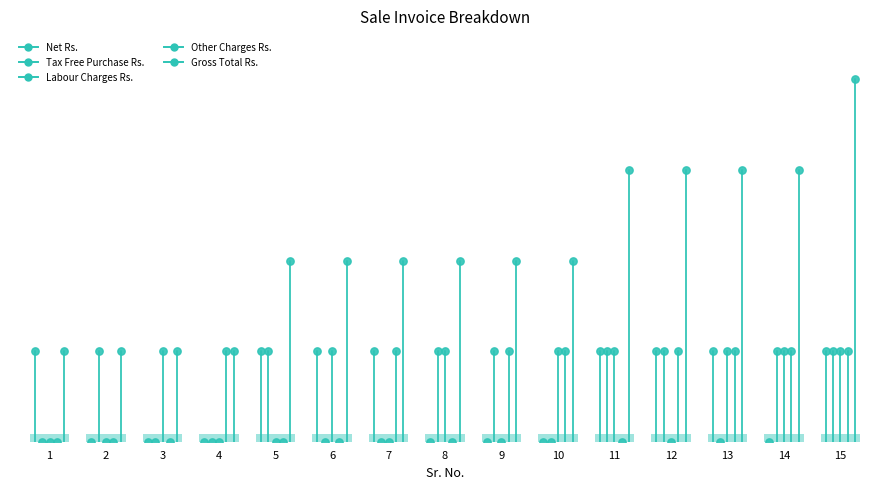

What are all the series names shown in the legend?

Net Rs., Tax Free Purchase Rs., Labour Charges Rs., Other Charges Rs., Gross Total Rs.